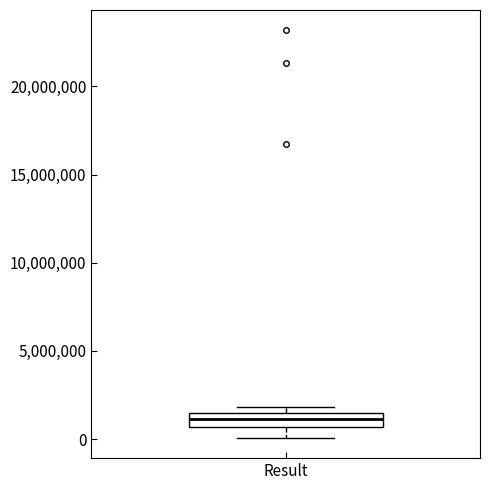

Transcribe this box plot: give where the median line is, the range the box spans, and where the two whiskers end, as read against the y-axis. The values are not printed on the chart, so give them approximately, as read against the axis.

median 1000000, box 500000 to 1500000, whiskers 0 to 2000000